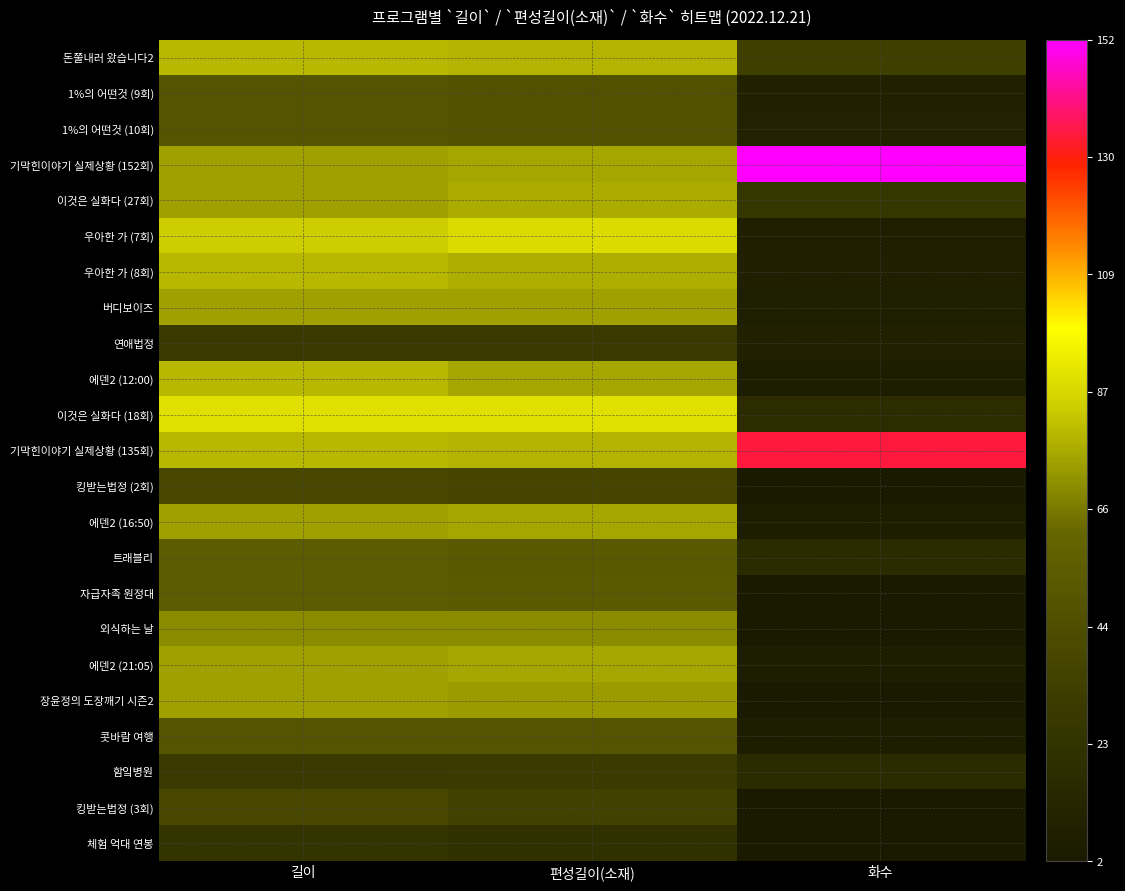

At how many categories does at least one series exceed 55?

3